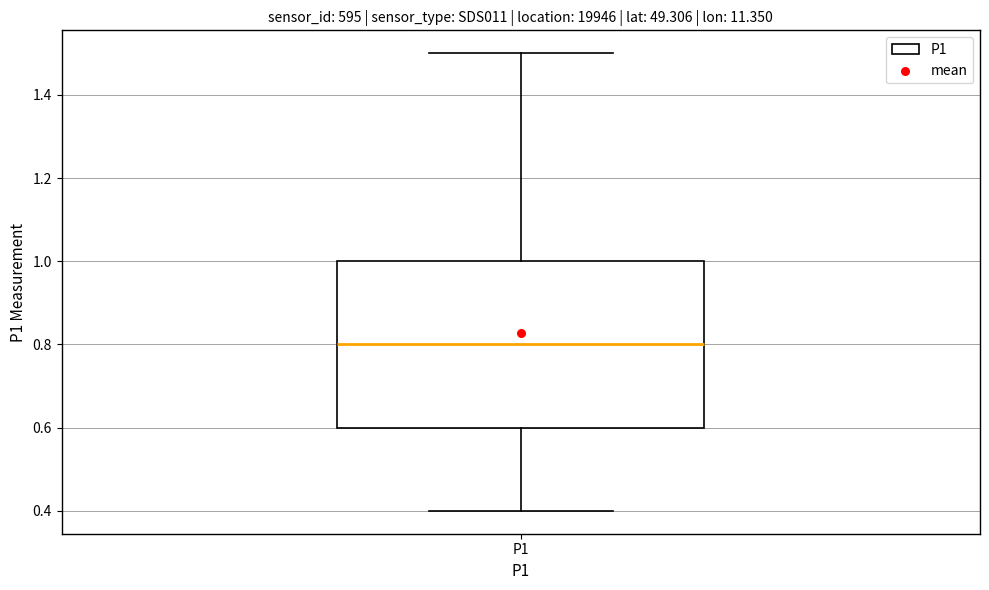

Read this box plot against the y-axis: the position of the median line, the range covered by the box, and the ends of both whiskers. The values are not printed on the chart, so give them approximately, as read against the axis.

median 0.8, box 0.6 to 1.0, whiskers 0.4 to 1.5